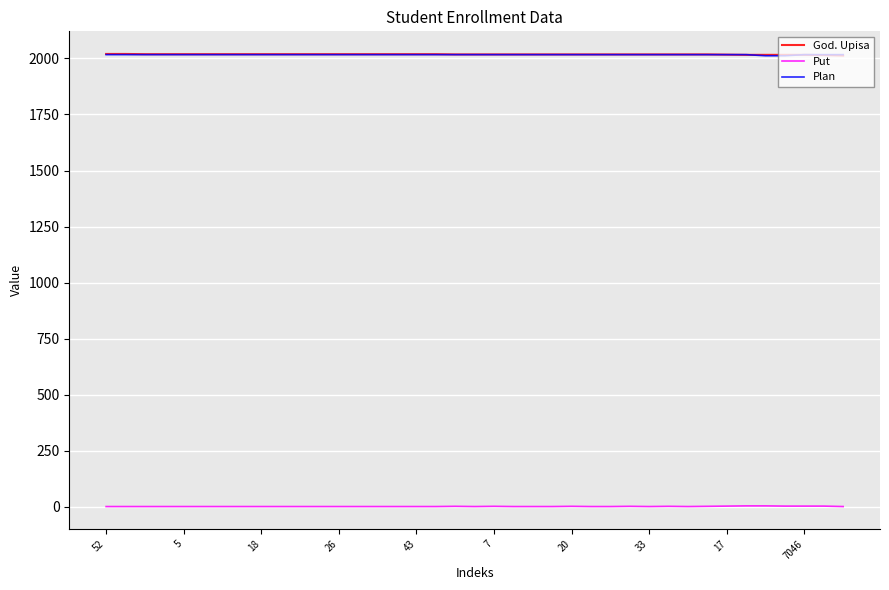

What is the highest value of the Plan series?

2017